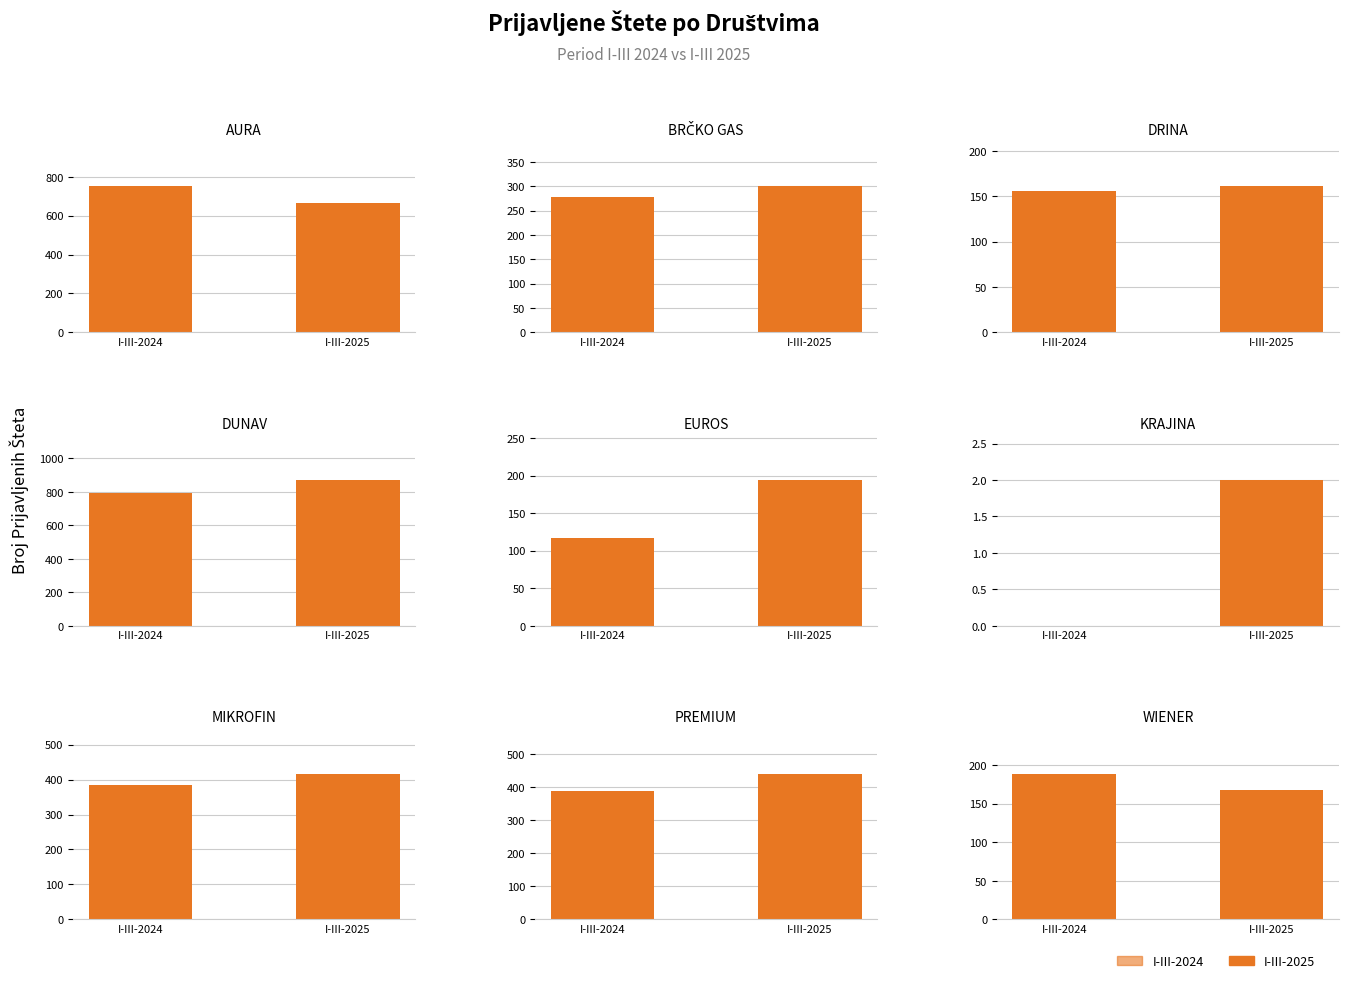

Is the value of I-III-2025 at MIKROFIN greater than the value of I-III-2024 at PREMIUM?

Yes